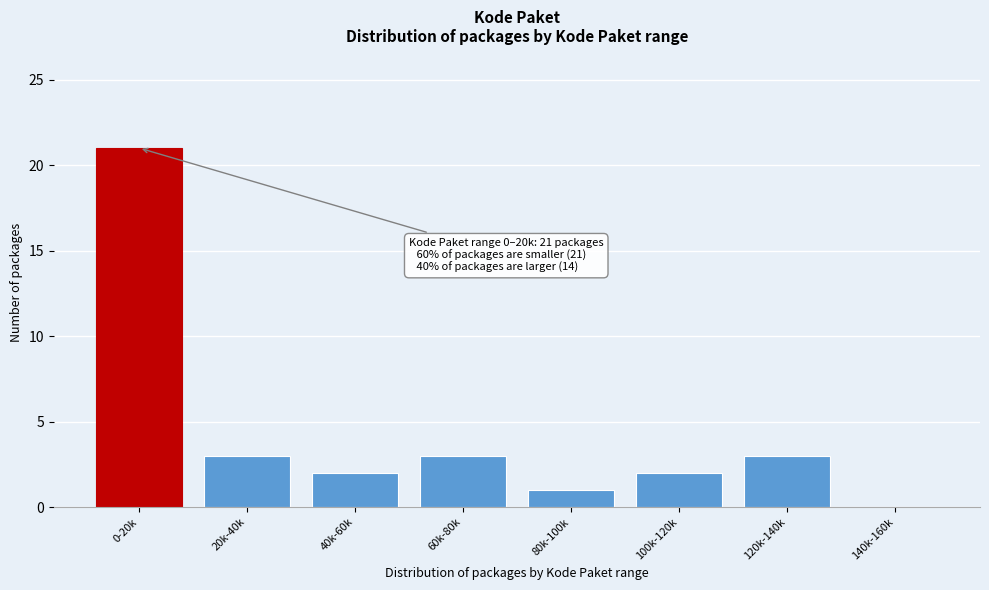

Reading left to right, list all the values displayed in this chart.

0-20k=21	20k-40k=3	40k-60k=2	60k-80k=3	80k-100k=1	100k-120k=2	120k-140k=3	140k-160k=0